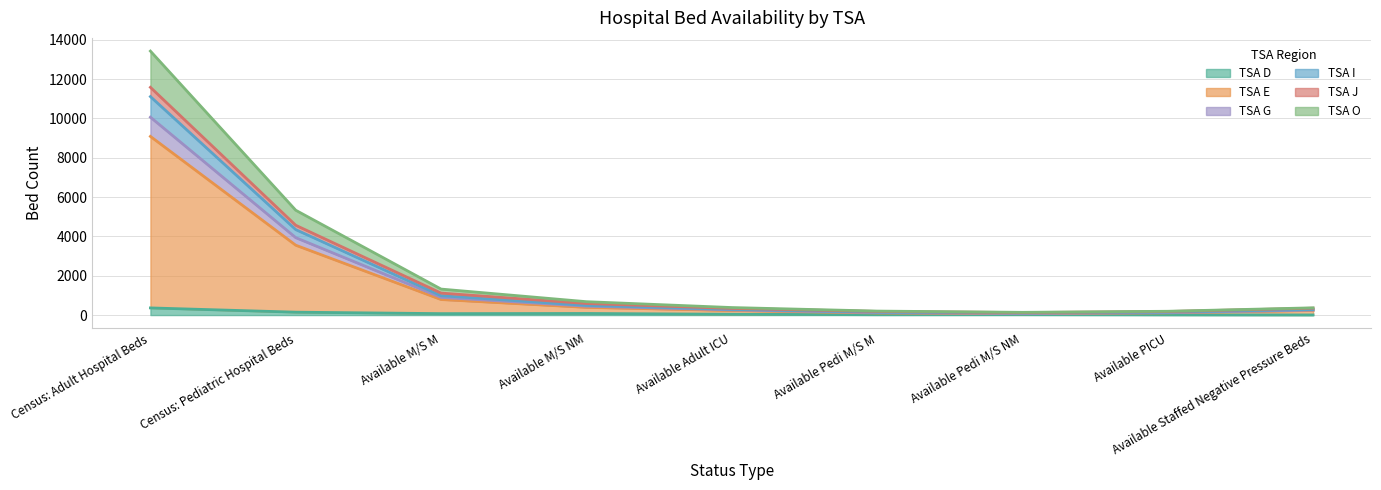

What is the label of the 7th point from the right?

Available M/S M